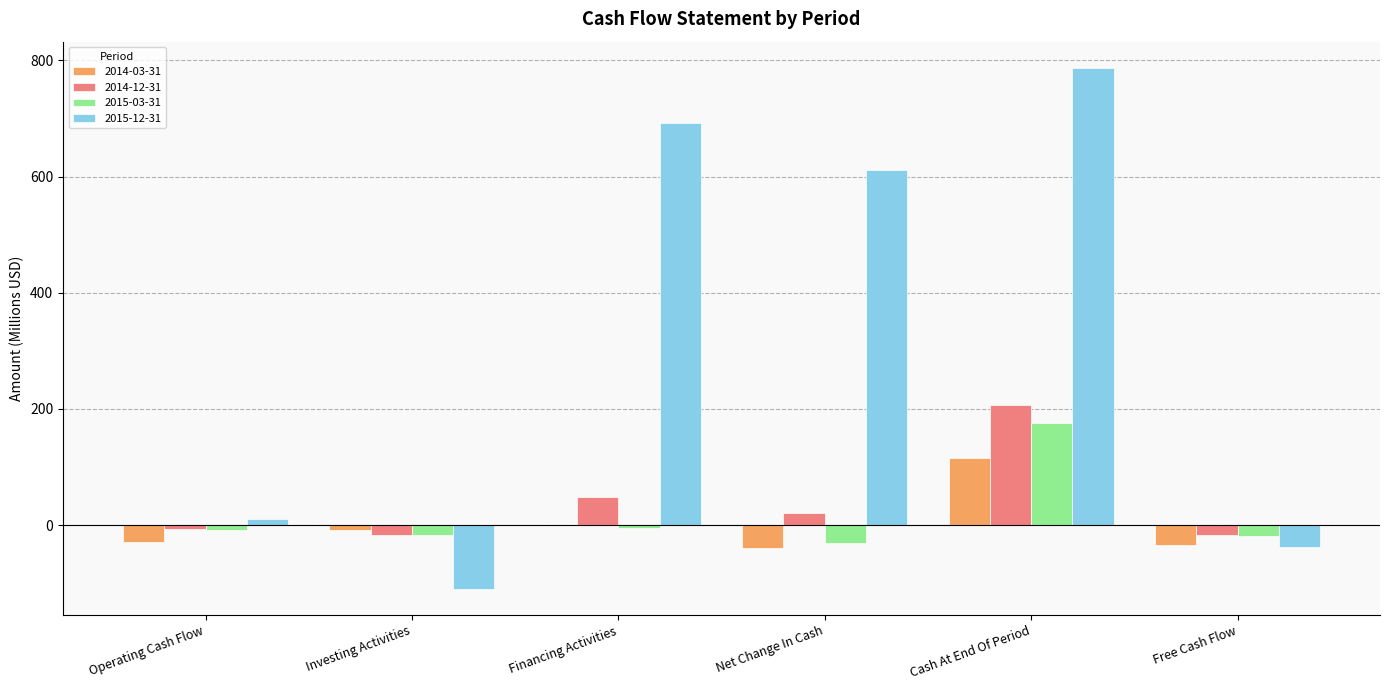

At which category is the sum across all series the highest?

Cash At End Of Period